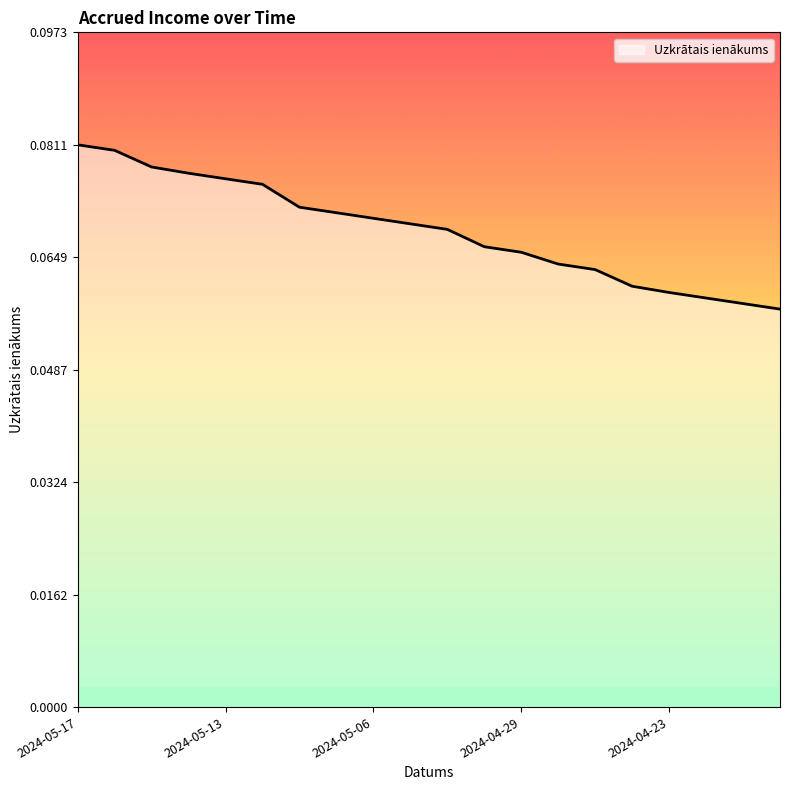

Count the values in the range 0 to 1.

20